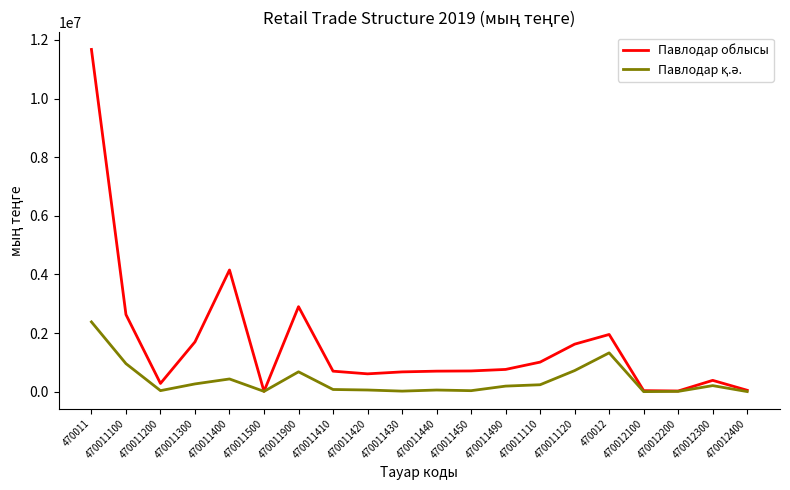

Between 470011200 and 470011400, which series saw the biggest shift?

Павлодар облысы